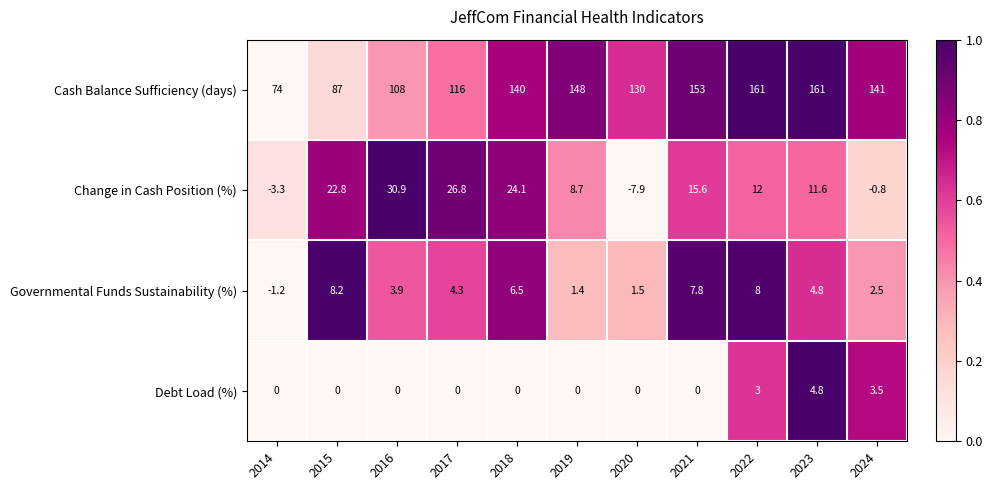

What is the difference between the highest and lowest values at 2015?

87.0